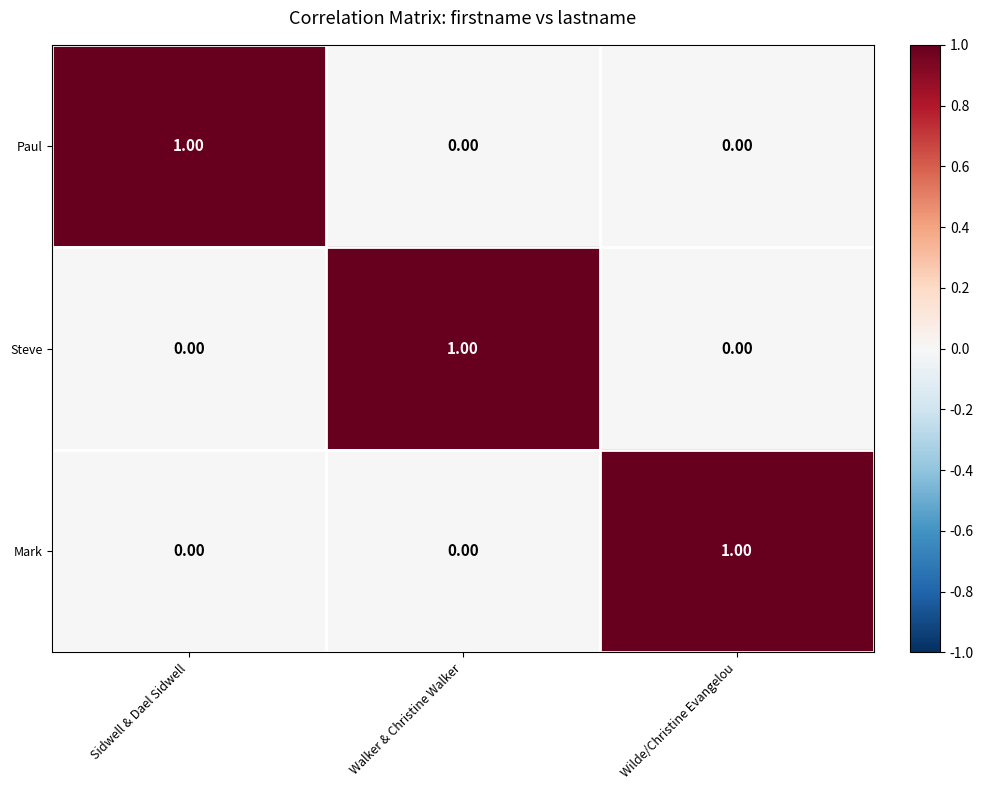

Is the value of Steve at Wilde/Christine Evangelou greater than the value of Mark at Wilde/Christine Evangelou?

No